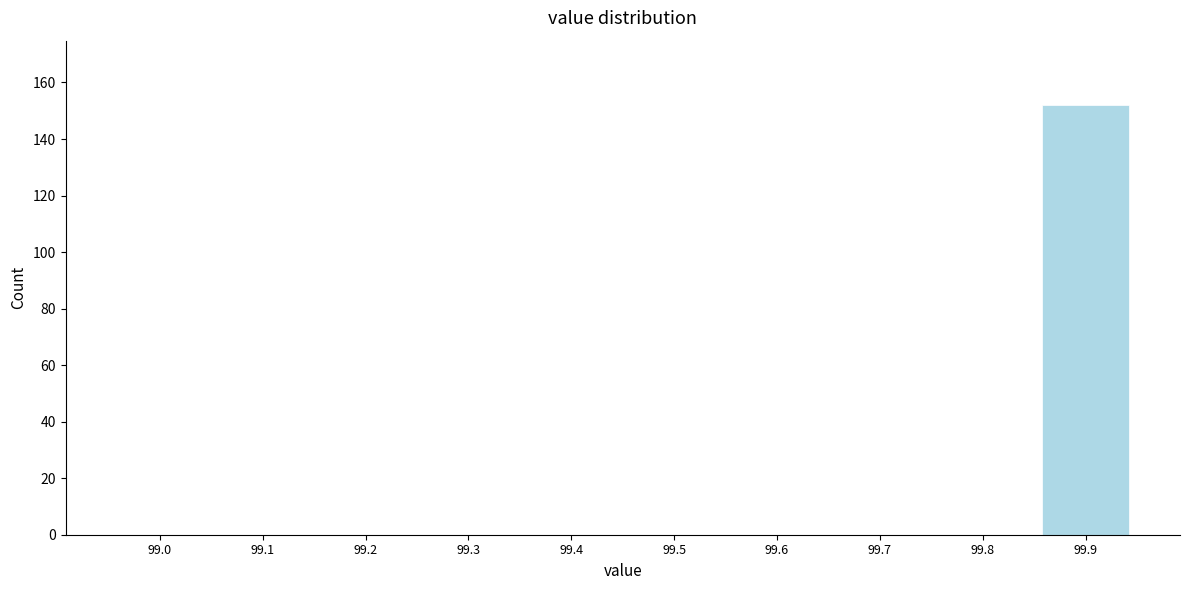

Reading right to left, list all the values displayed in this chart.

99.9=152	99.8=0	99.7=0	99.6=0	99.5=0	99.4=0	99.3=0	99.2=0	99.1=0	99.0=0